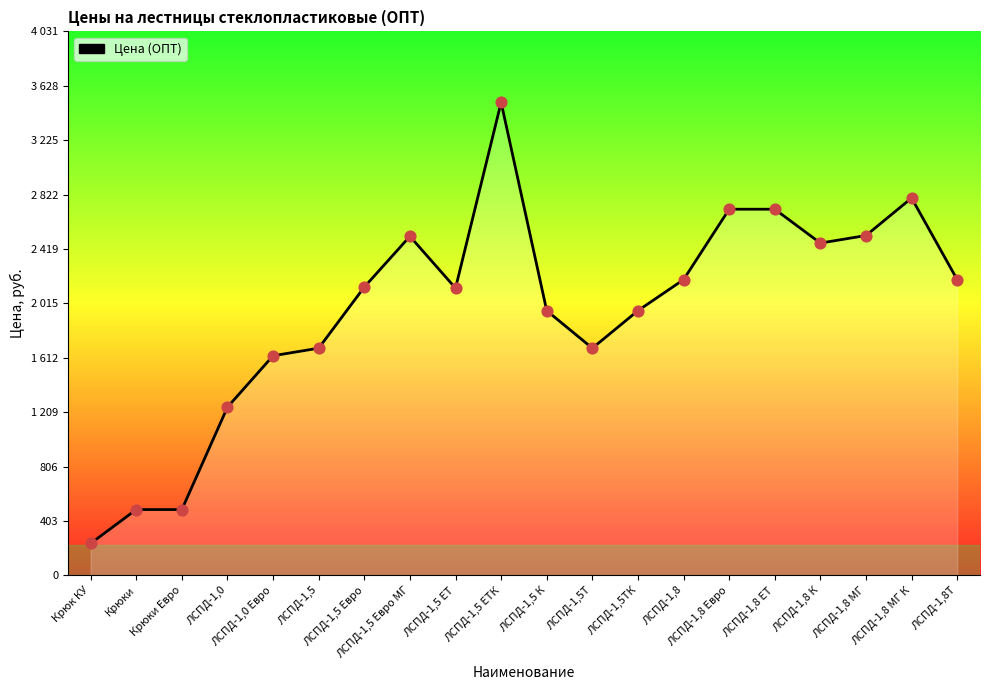

Does the chart have visible grid lines?

No